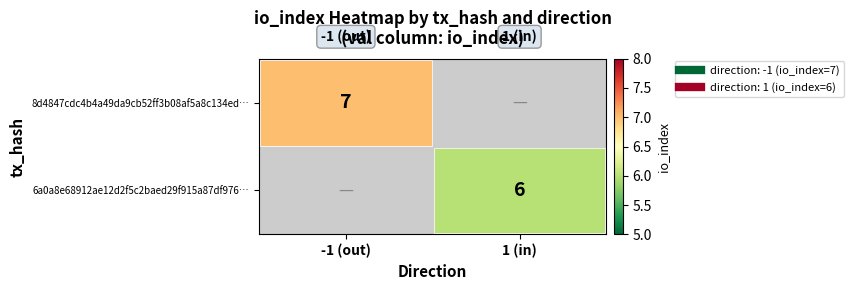

Is it true that 8d4847cdc4b4a49da9cb52ff3b08af5a8c134ed… equals 9.5 at -1 (out)?

False